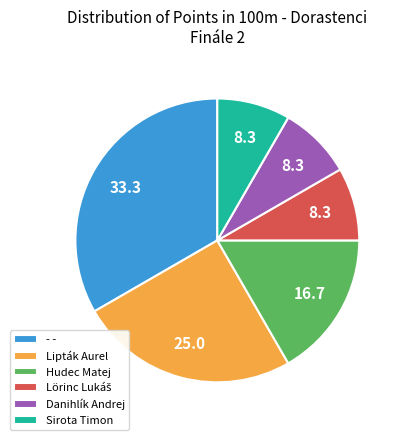

Approximately how many times larger is the value at Danihlík Andrej compared to Hudec Matej?

0.5